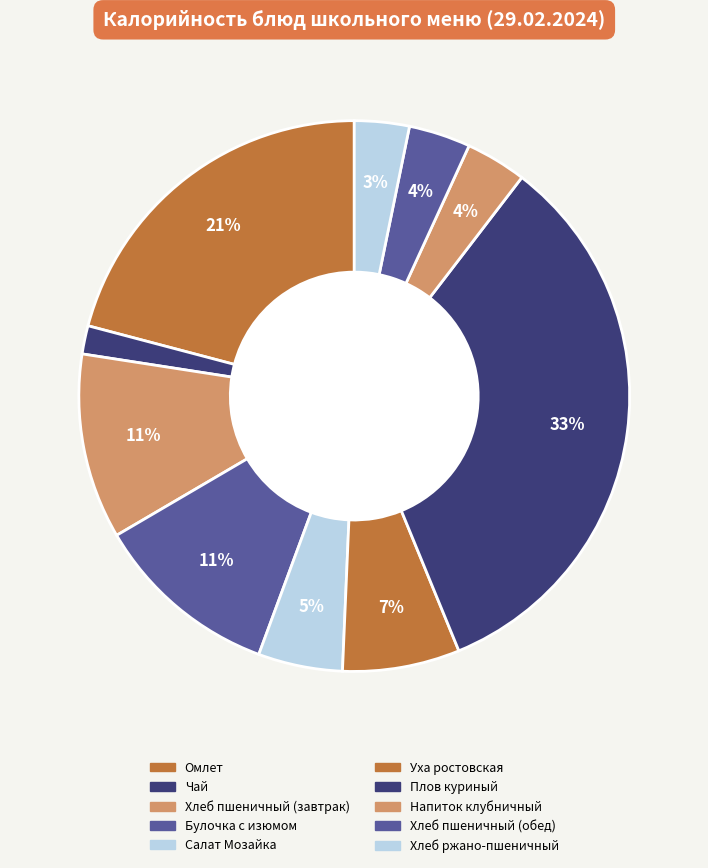

Is Омлет the majority of the pie?

No